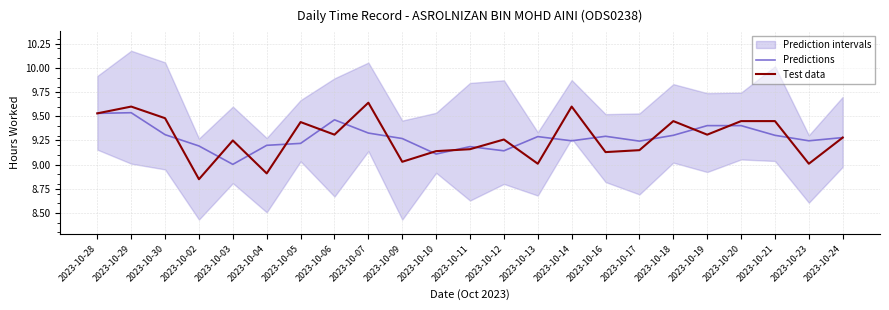

How many intersections are there between Test data and Predictions?

17